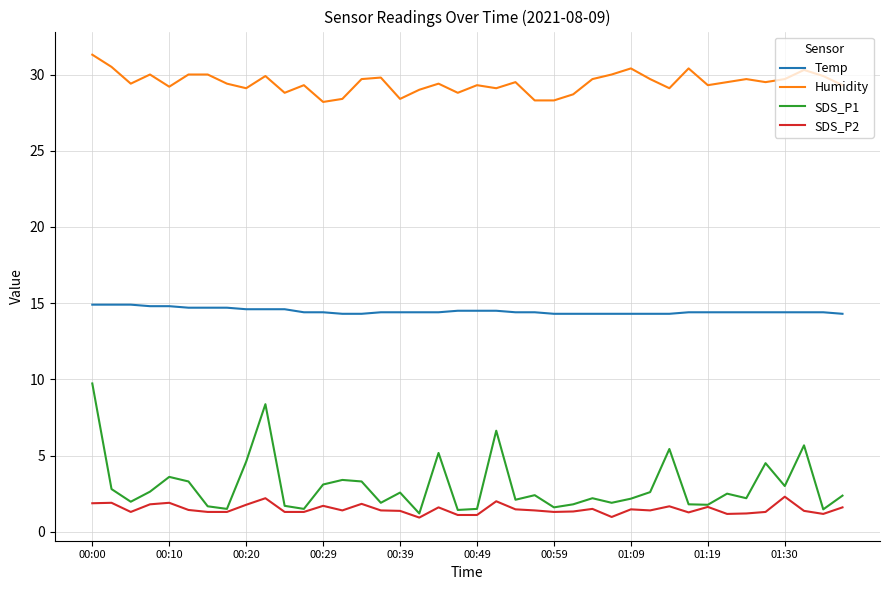

What is the minimum value shown in the chart?

0.9